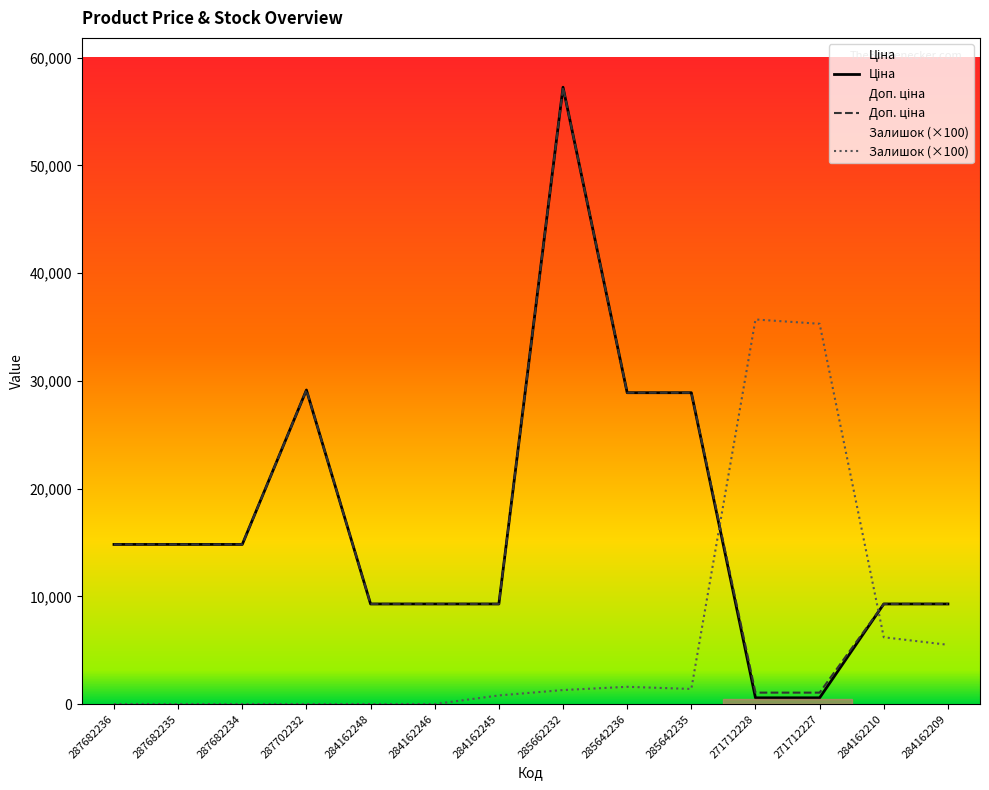

List the series in order of their peak value, lowest first.

Залишок (×100), Ціна, Доп. ціна